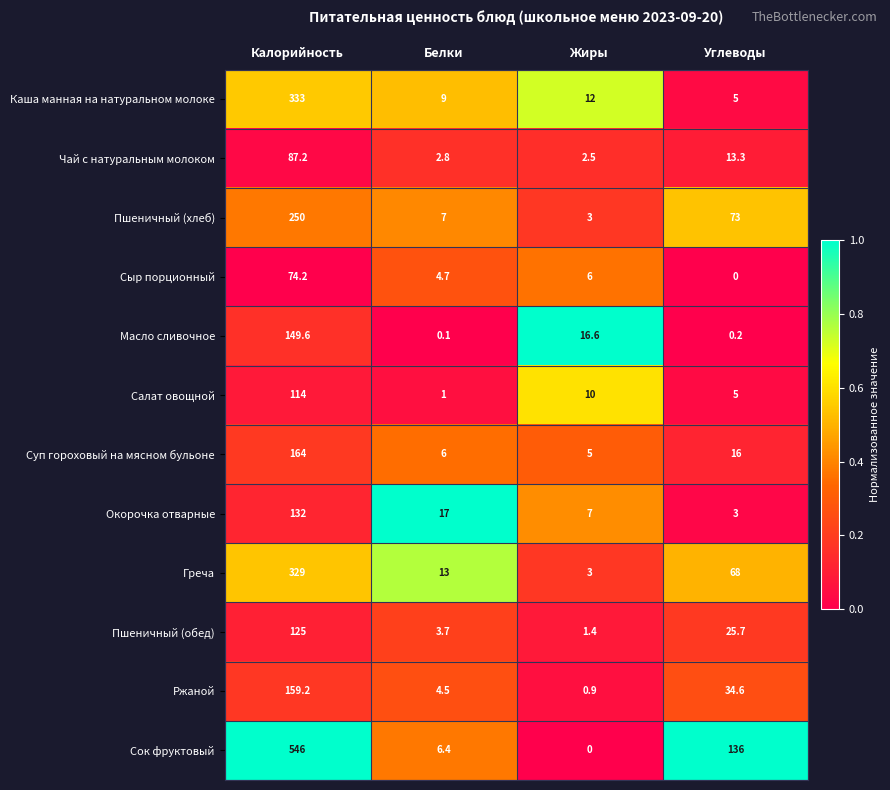

What is the difference between the maximum and minimum values in the Суп гороховый на мясном бульоне series?

159.0